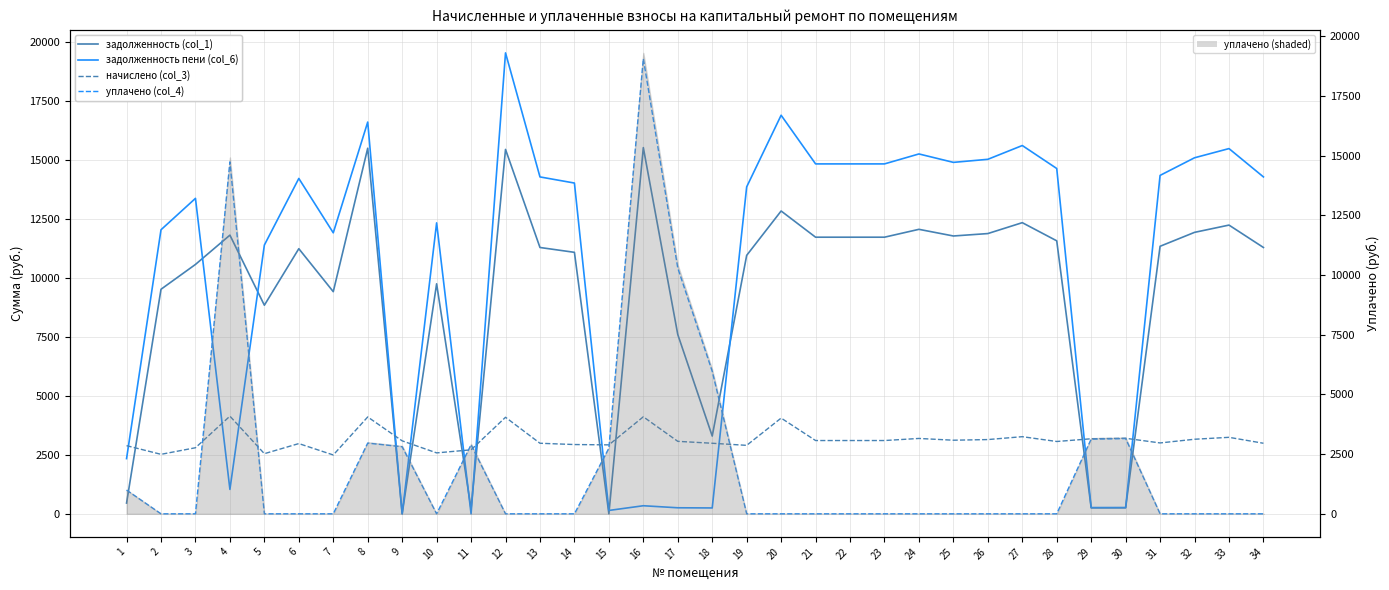

How many lines are shown in the chart?

4